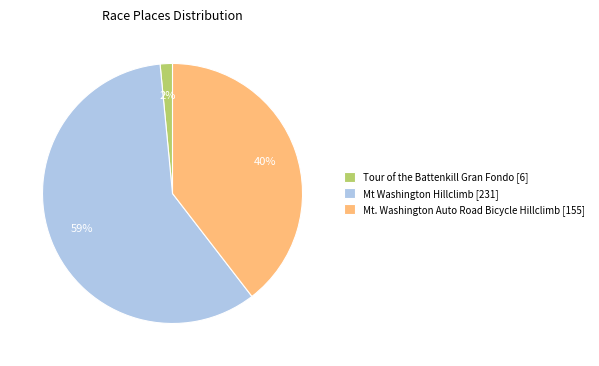

Which has a higher value, Mt Washington Hillclimb or Mt. Washington Auto Road Bicycle Hillclimb?

Mt Washington Hillclimb